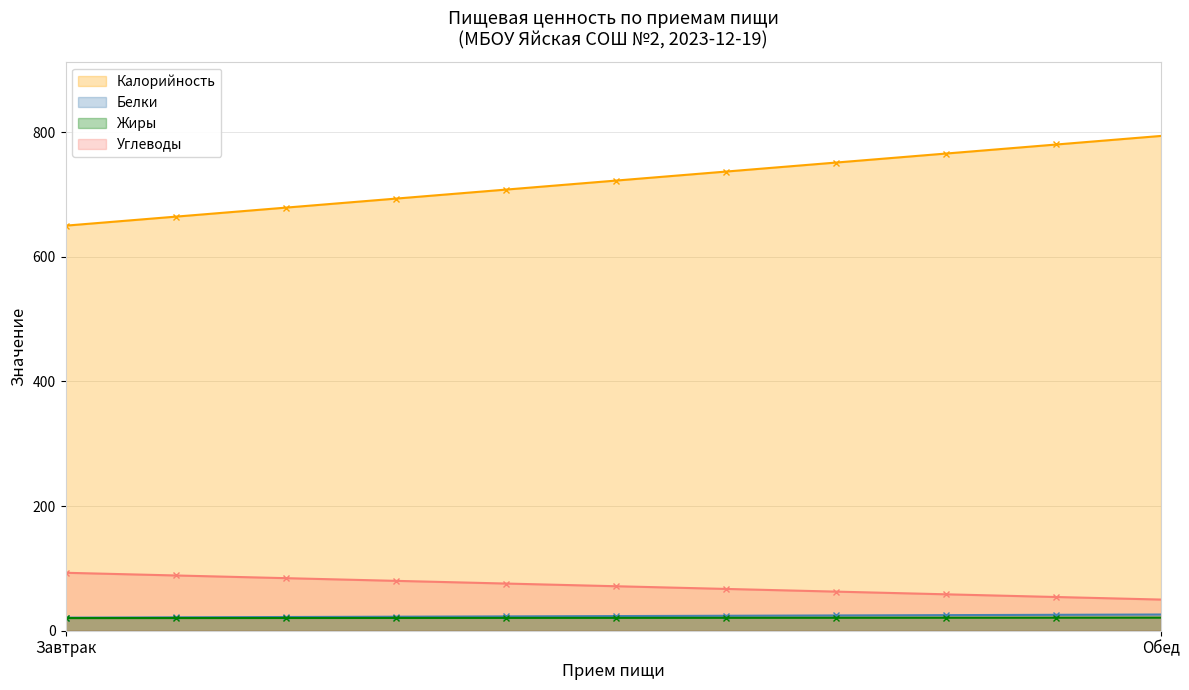

Is the value of Жиры at Завтрак greater than the value of Белки at Завтрак?

No